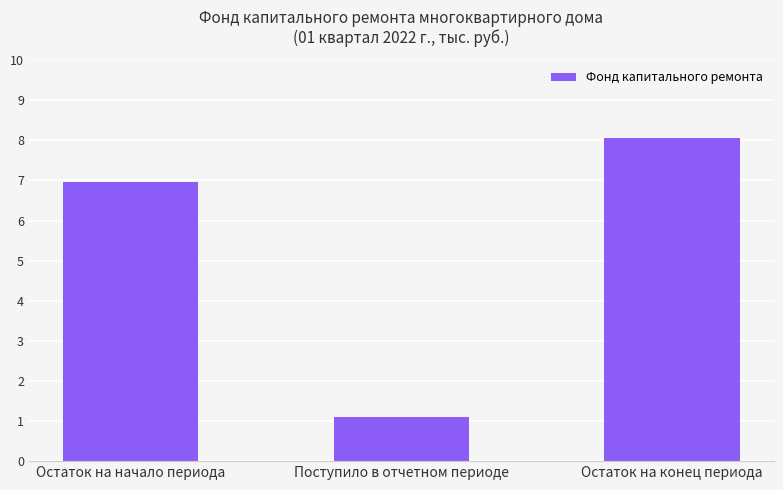

What is the label of the 2nd bar from the right?

Поступило в отчетном периоде